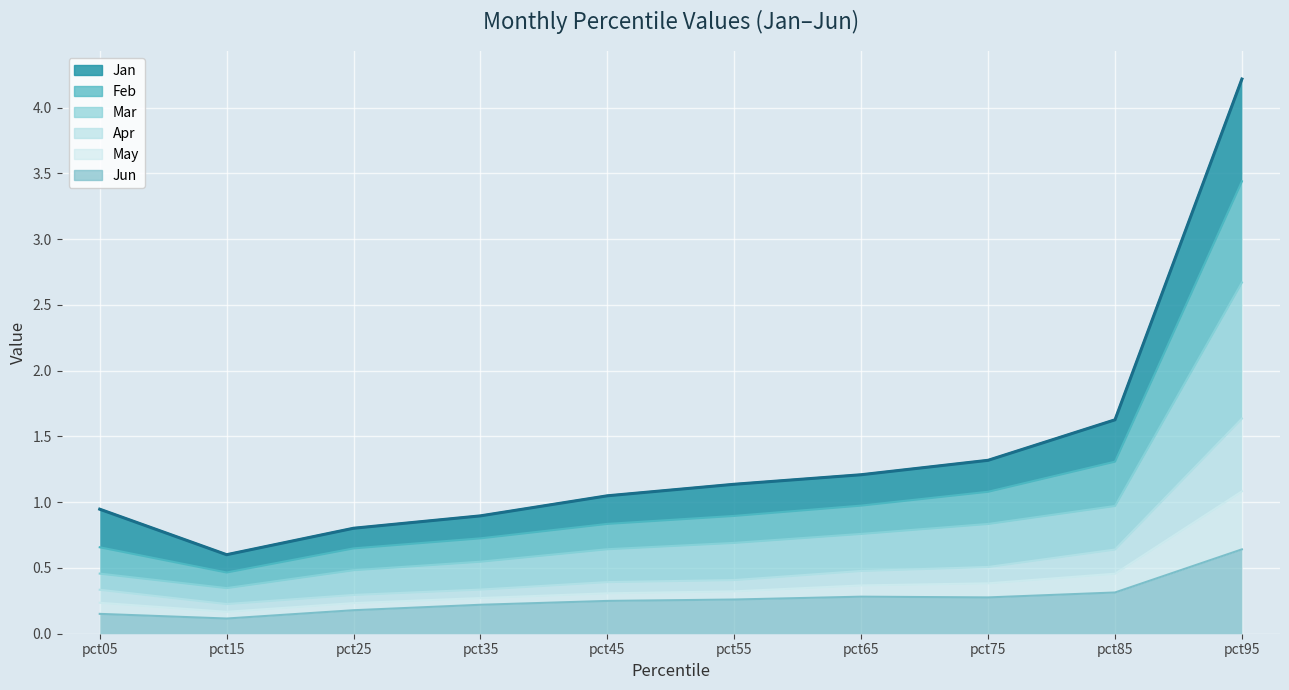

The value of Jan at pct85 is 1.6. True or false?

True